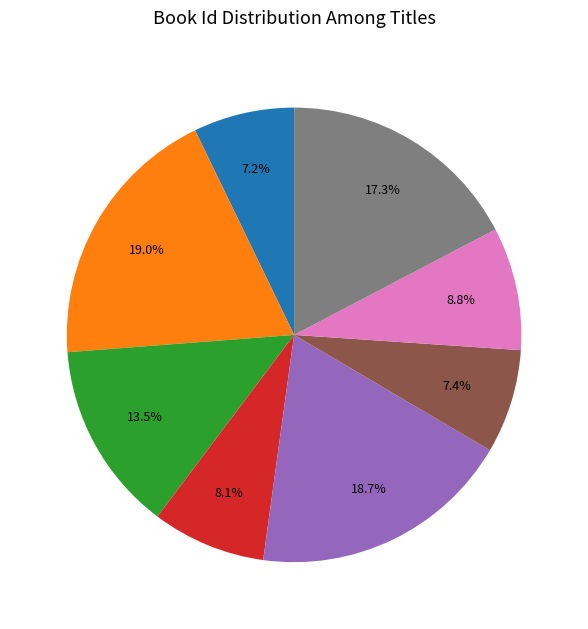

How many segments does this pie chart have?

8